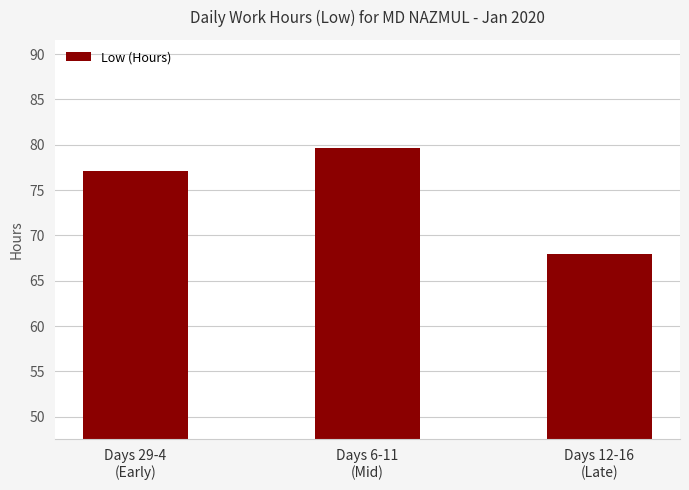

The value at Days 29-4
(Early) is 48.6. True or false?

False